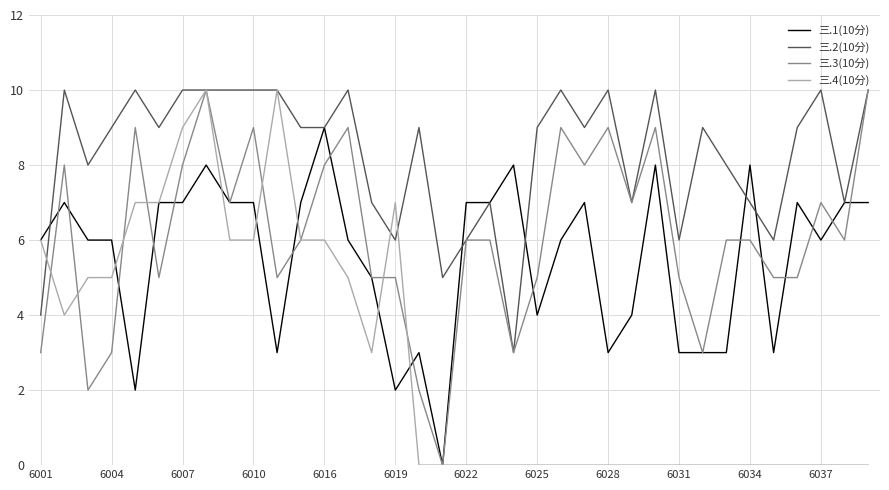

What is the maximum value shown in the chart?

10